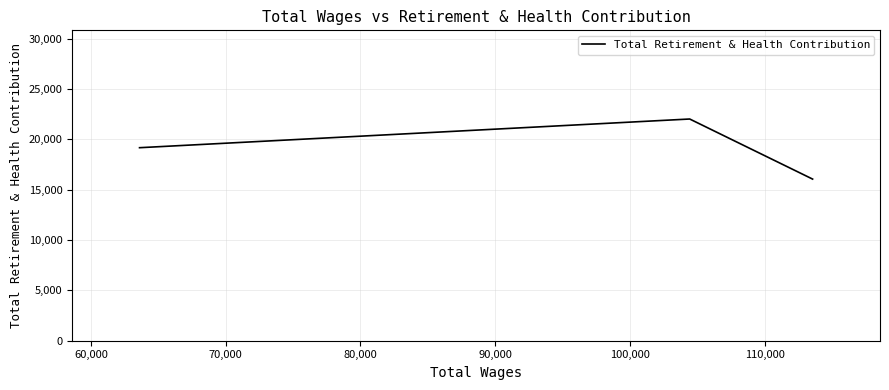

What is the greatest value displayed?

22026